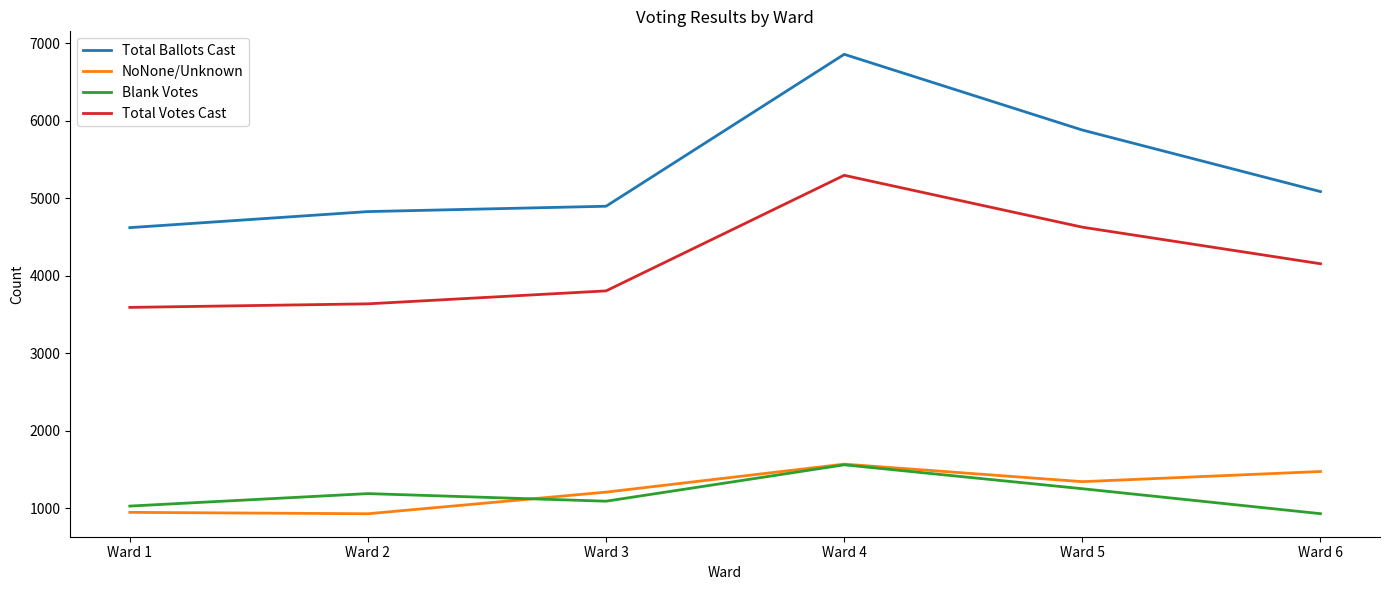

The value of Blank Votes at Ward 1 is 1029. True or false?

True